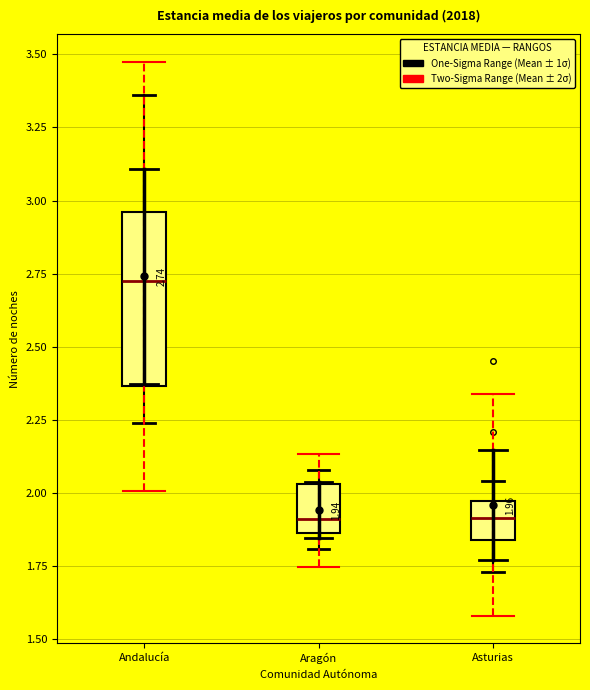

Which box is the tallest, from its lower edge to its upper edge?

Andalucía